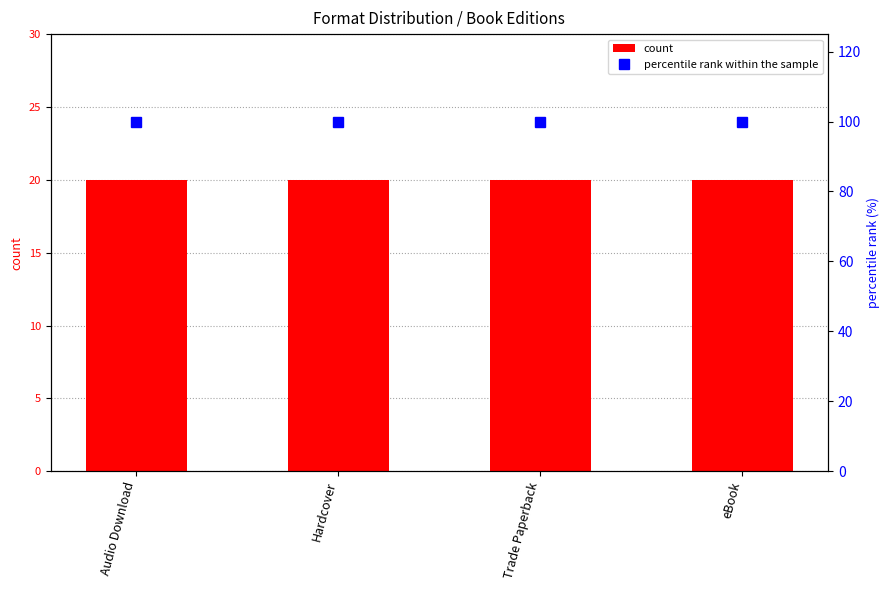

At how many categories does at least one series exceed 45?

4